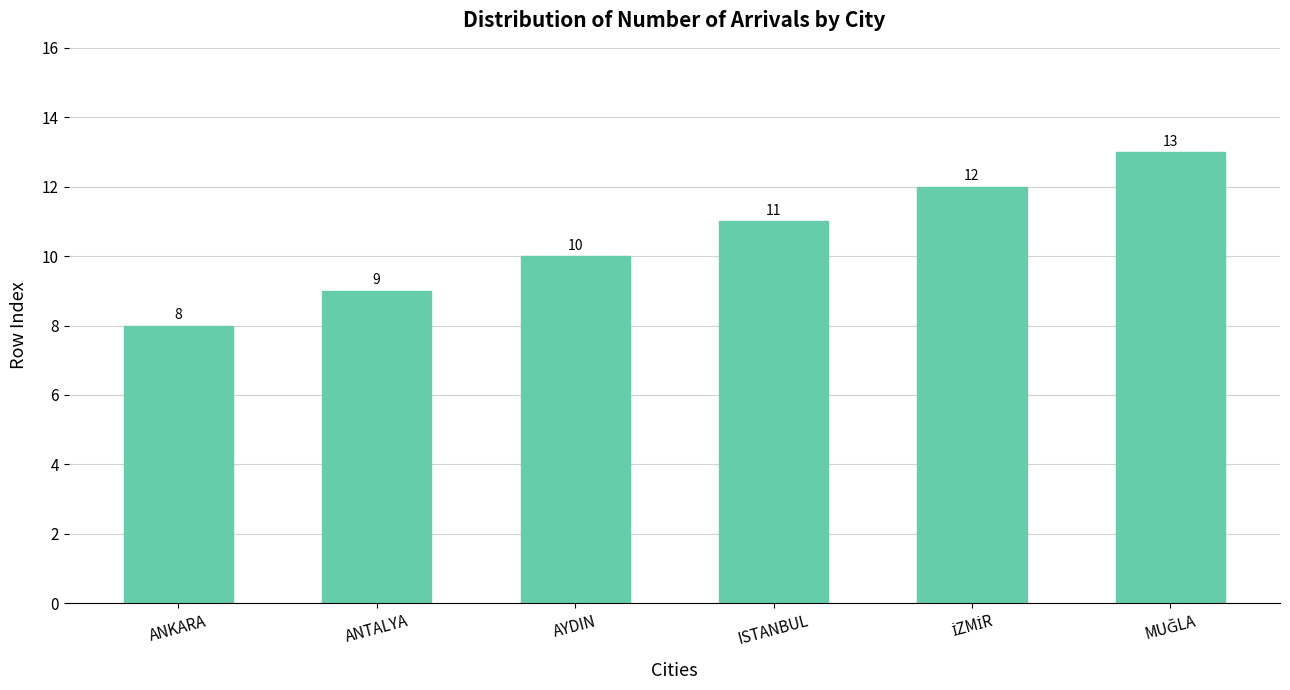

What position from the right is ISTANBUL?

3